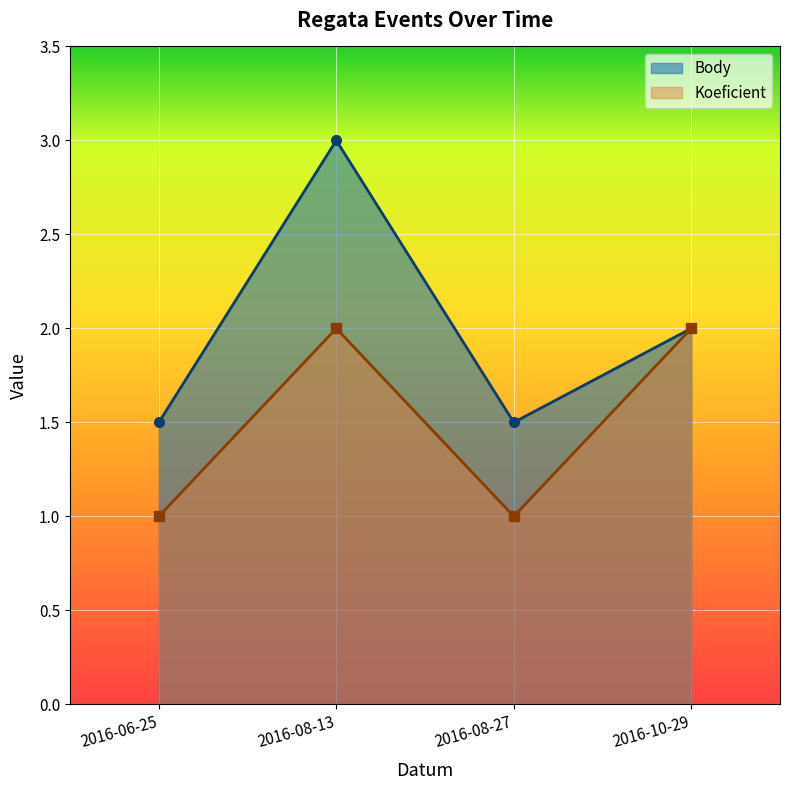

True or false: Koeficient has a value of 1.5 at 2016-06-25.

False